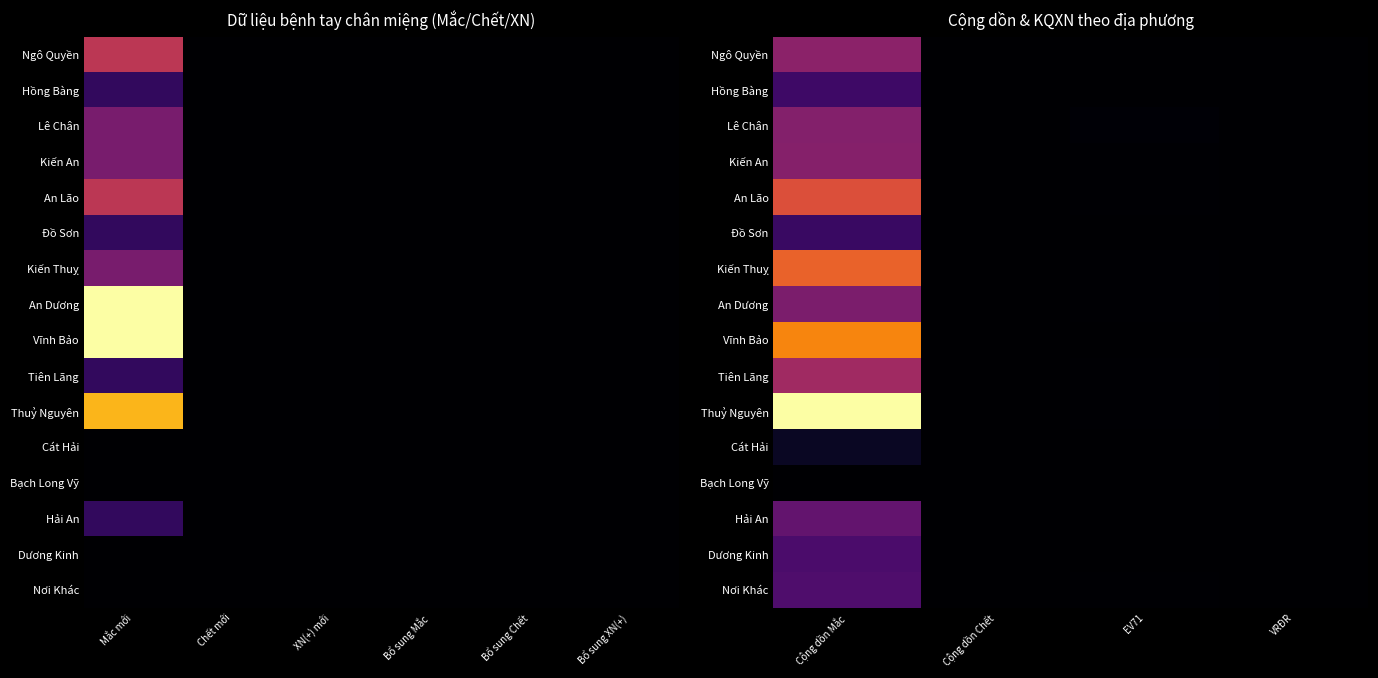

What is the total value across all series at Cộng dồn Mắc?

3592